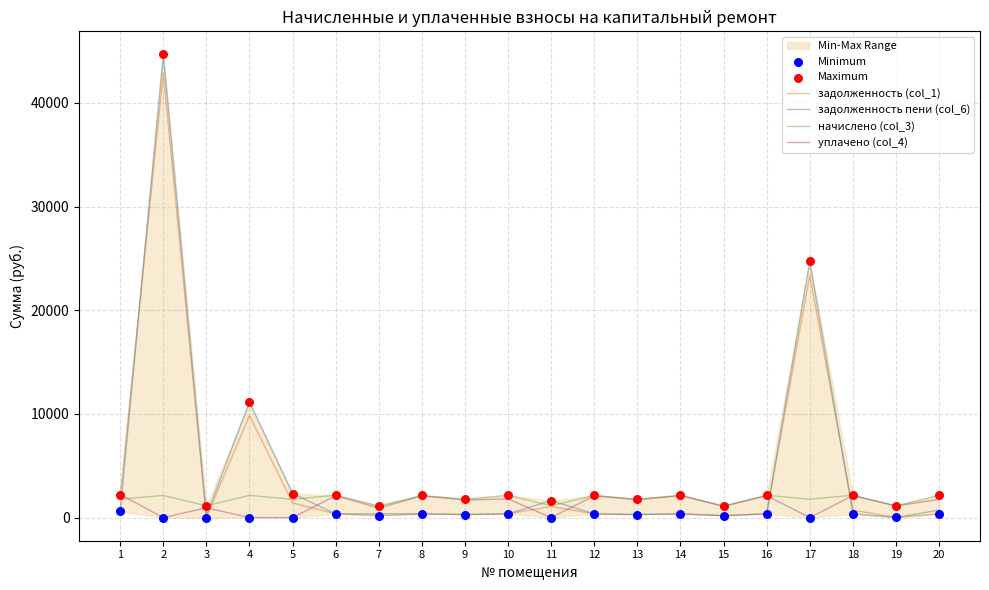

At how many categories does at least one series exceed 41950?

1